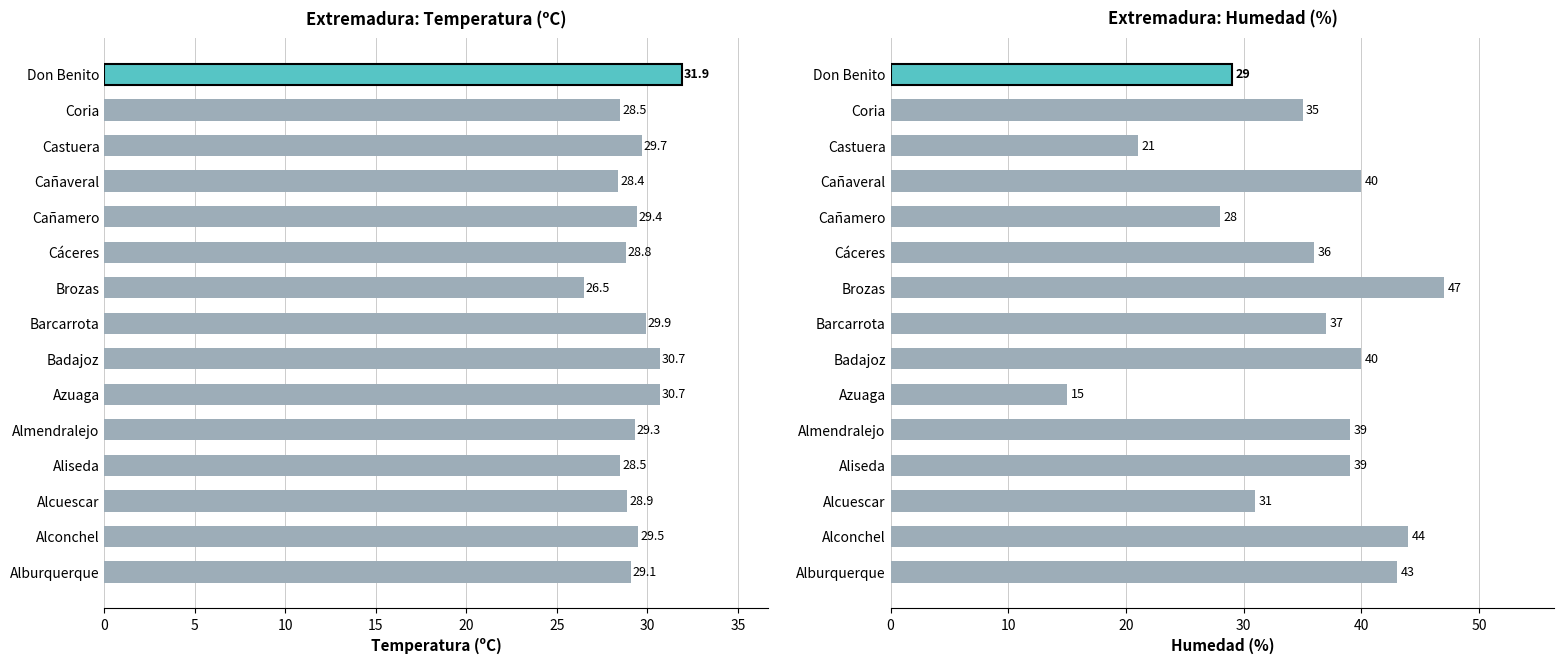

Between Alburquerque and Aliseda, which series saw the biggest shift?

Humedad (%)